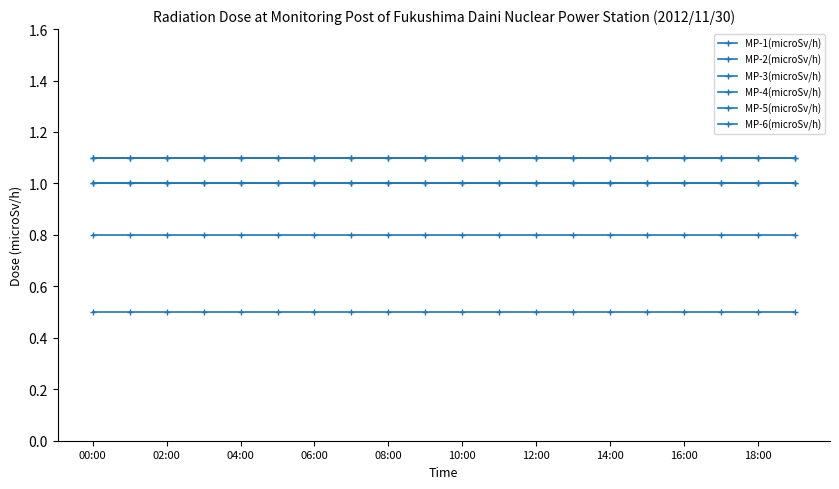

Is this an area chart (filled region under the line)?

No